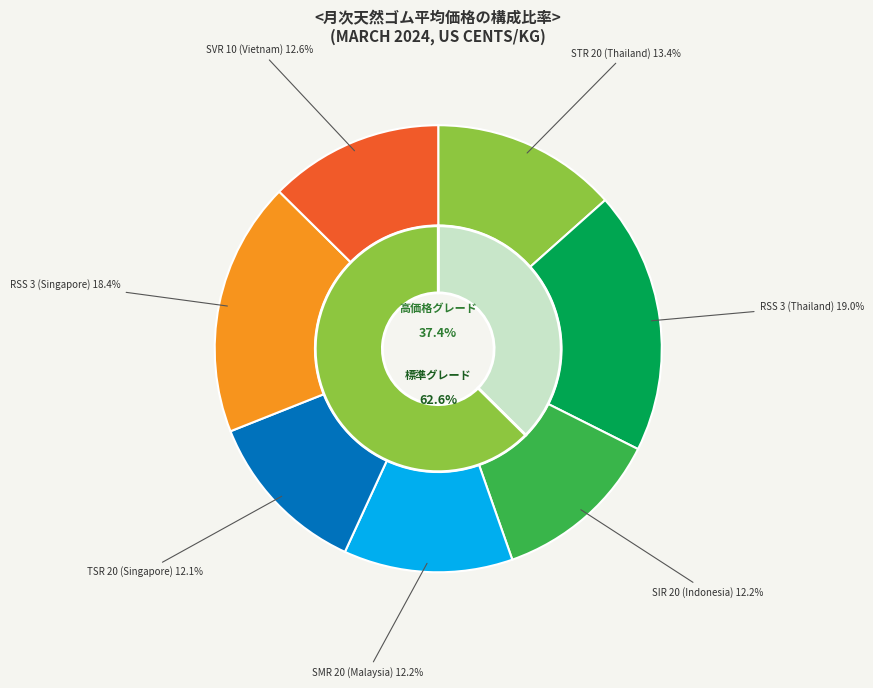

Count the number of slices in the pie.

7